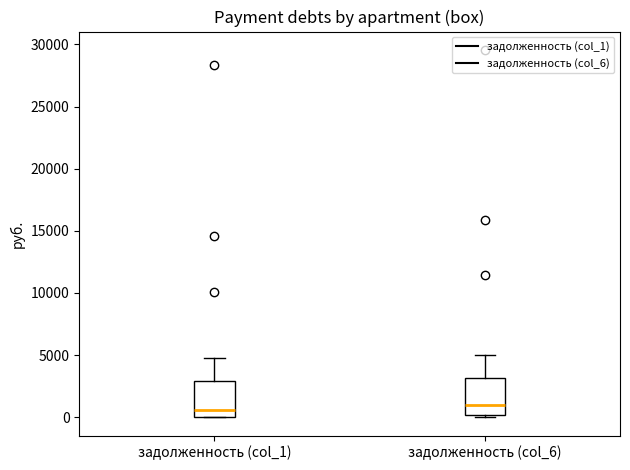

Reading left to right, read every box against the y-axis: the position of its median line, the range the box covers, and the ends of its whiskers. The values are not printed on the chart, so give them approximately, as read against the axis.

задолженность (col_1): median 500, box 0 to 3000, whiskers 0 to 4500
задолженность (col_6): median 1000, box 0 to 3000, whiskers 0 (just below the box's lower edge) to 5000